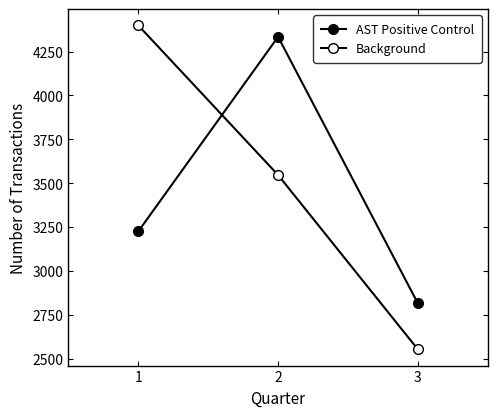

How many values in the AST Positive Control series are below 3226?

1